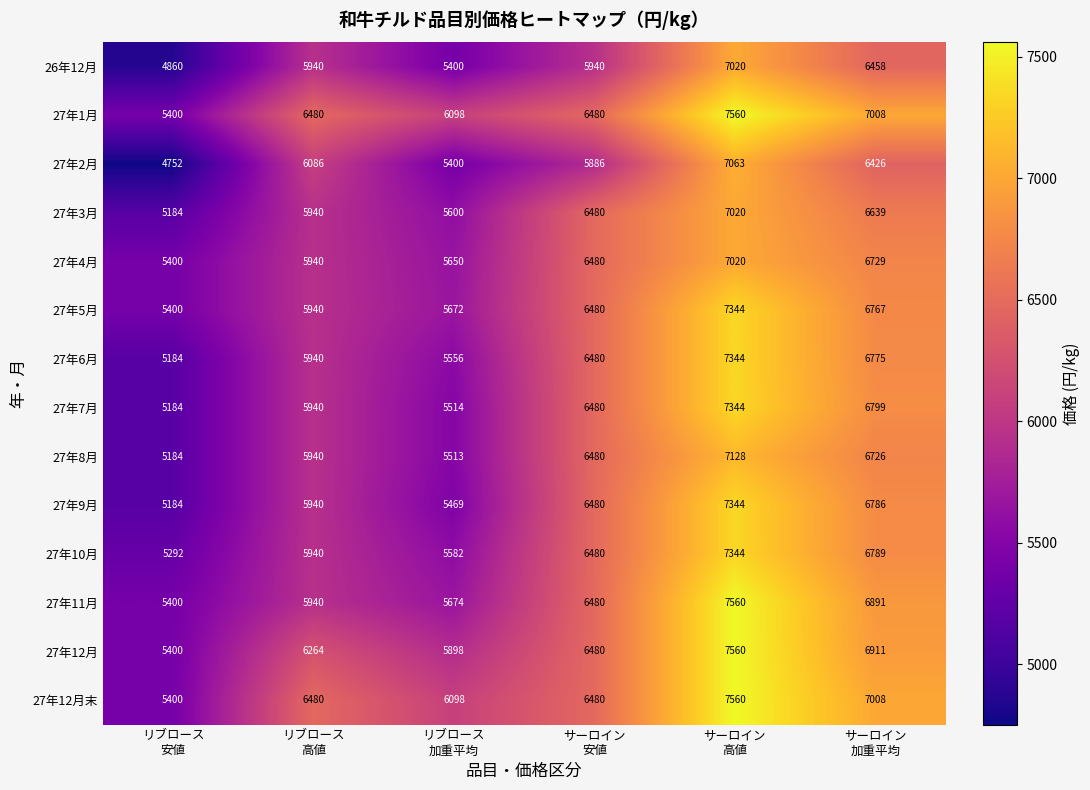

What is the difference between the maximum and second lowest values in the 27年3月 series?

1420